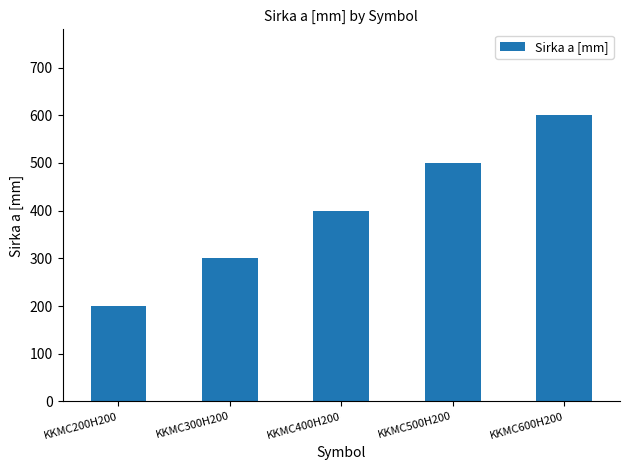

What is the value of the 4th bar from the left?

500